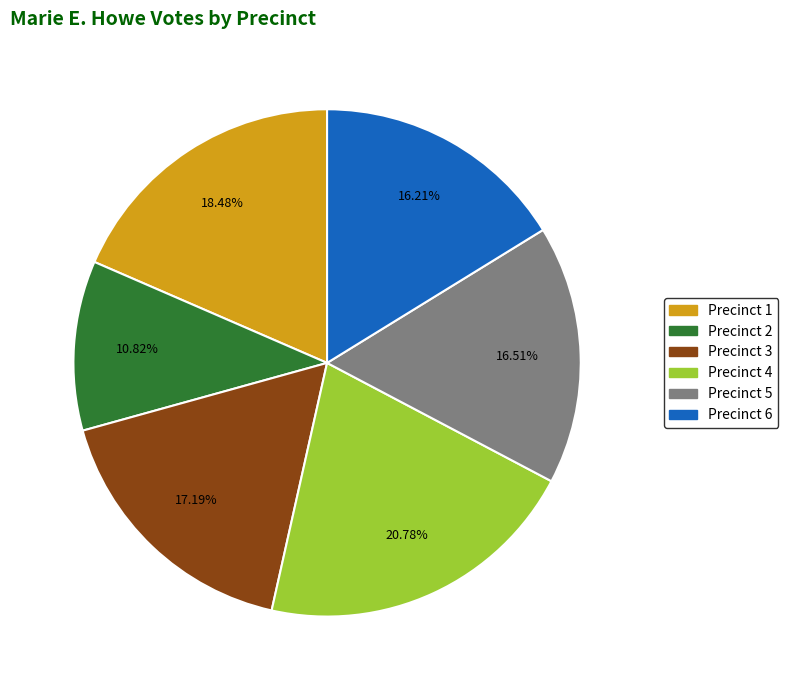

Is it true that Precinct 1 is 25% of the pie?

False